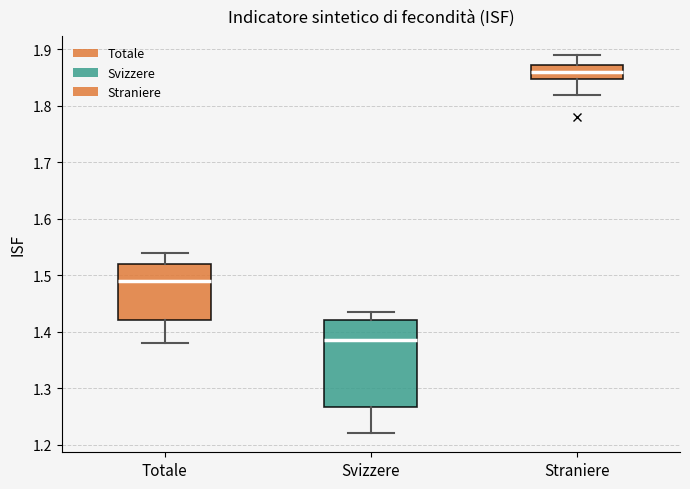

Reading left to right, read every box against the y-axis: the position of its median line, the range the box covers, and the ends of its whiskers. The values are not printed on the chart, so give them approximately, as read against the axis.

Totale: median 1.49, box 1.42 to 1.52, whiskers 1.38 to 1.54
Svizzere: median 1.39, box 1.27 to 1.42, whiskers 1.22 to 1.43
Straniere: median 1.86, box 1.85 to 1.87, whiskers 1.82 to 1.89